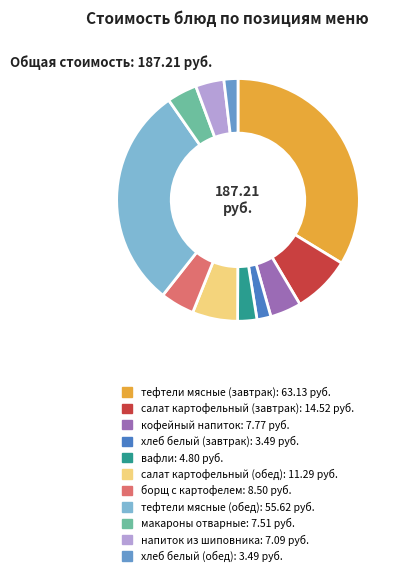

To the nearest percent, what is the difference between the largest and smallest slice percentages?

32%